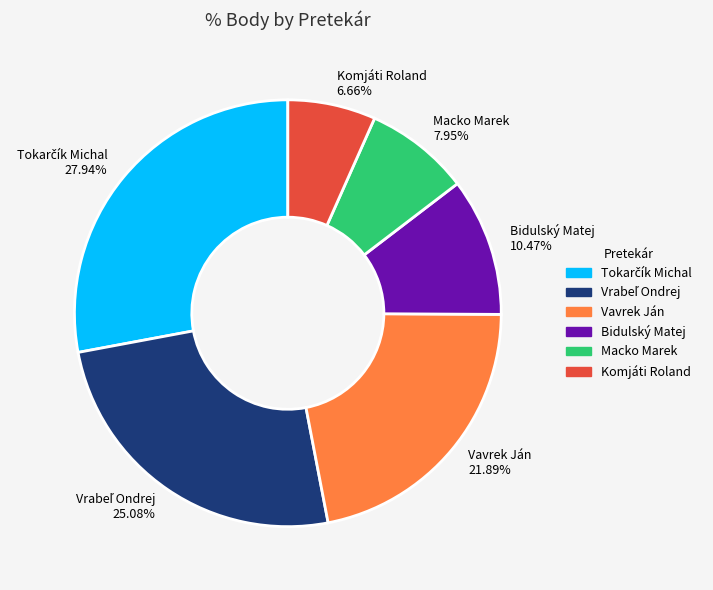

True or false: Komjáti Roland accounts for 7% of the total.

True